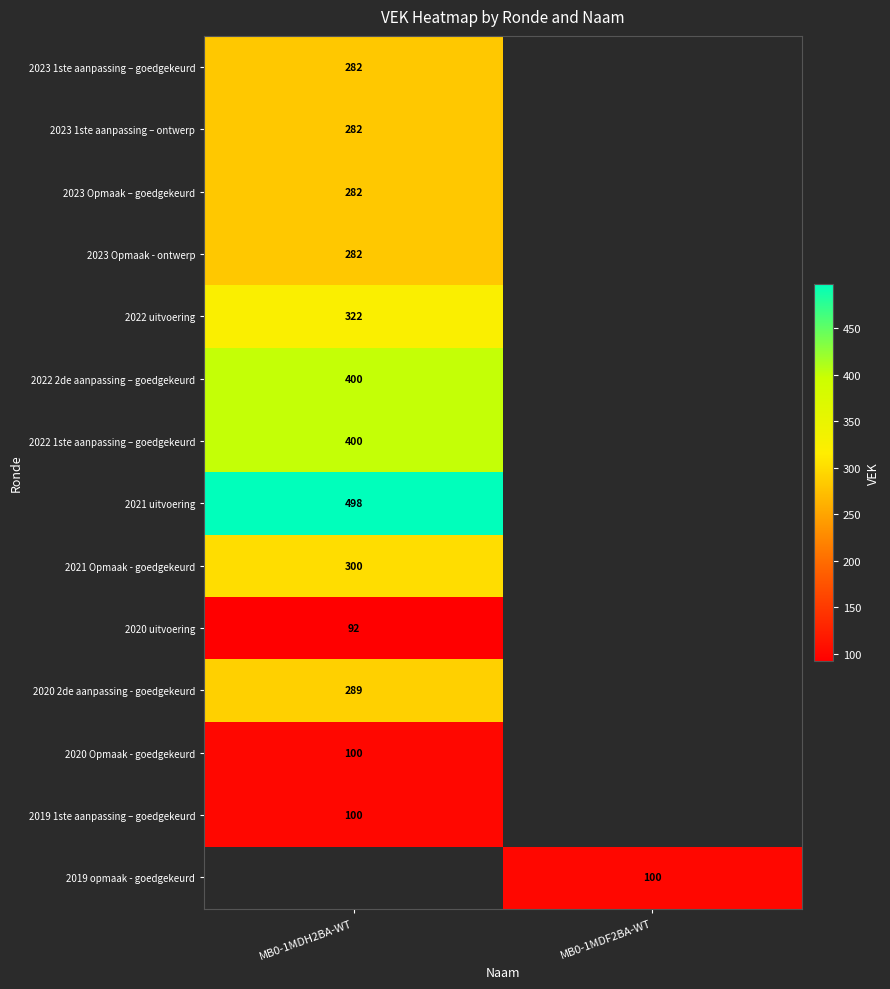

Is it true that 2020 uitvoering equals 124 at MB0-1MDH2BA-WT?

False